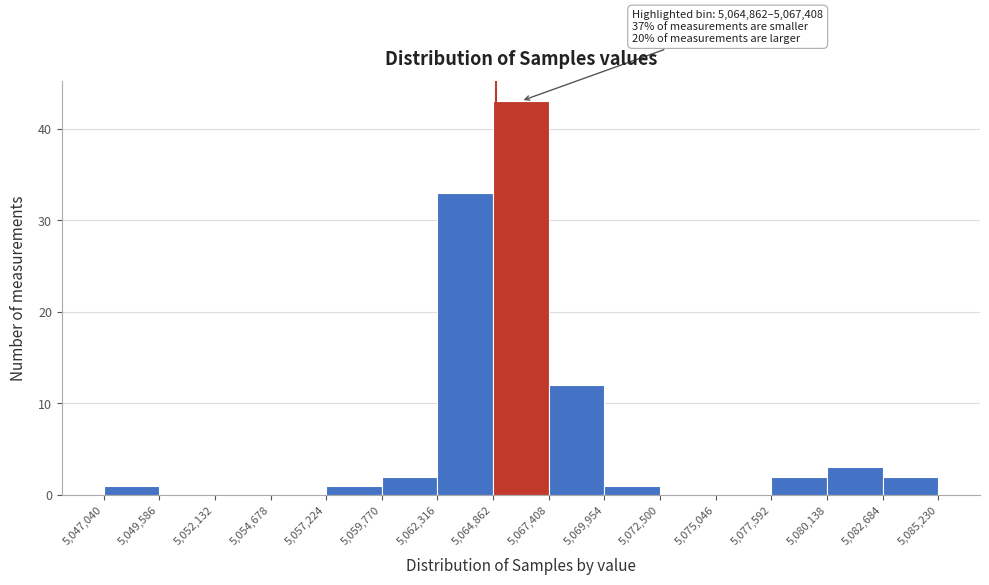

Over which range of the x-axis is the bar tallest?

5,064,862 to 5,067,408